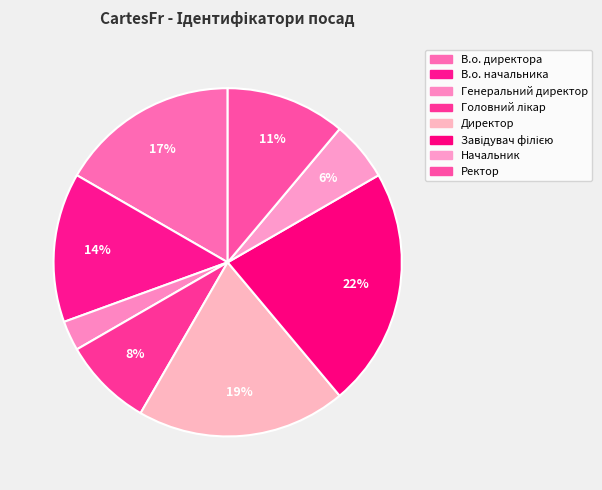

Which category has the smallest portion of the pie?

Генеральний директор